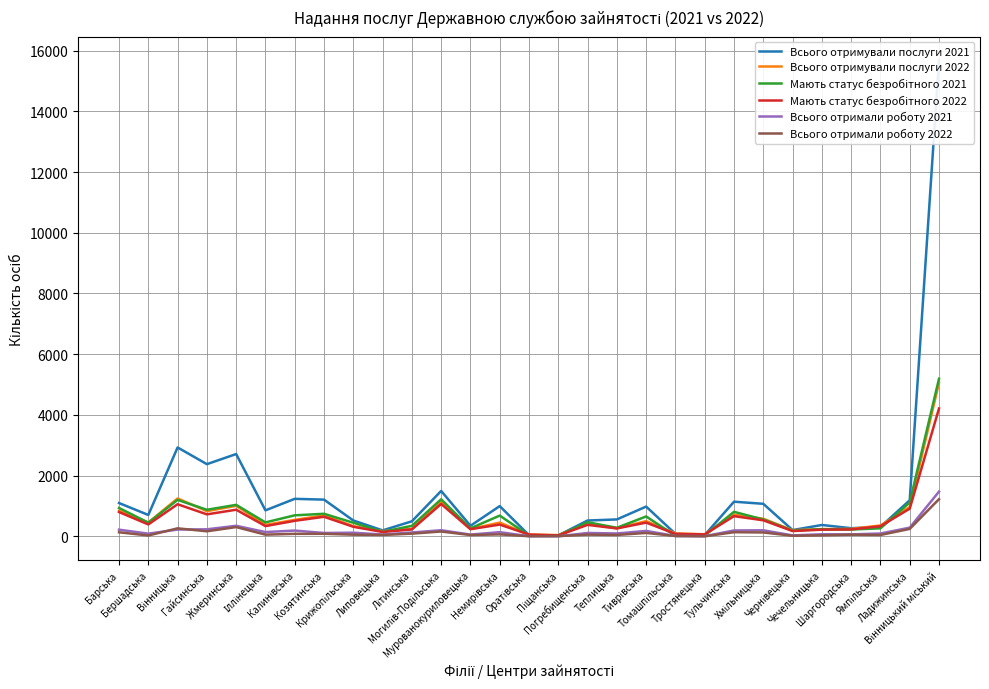

What is the sum of all Всього отримали роботу 2022 values?

3779